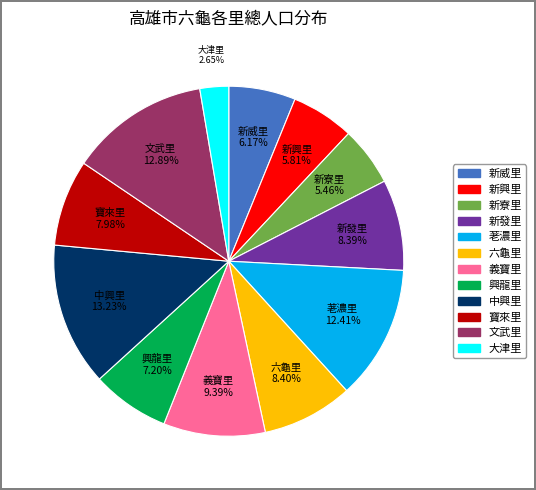

Does any single category account for the majority?

No